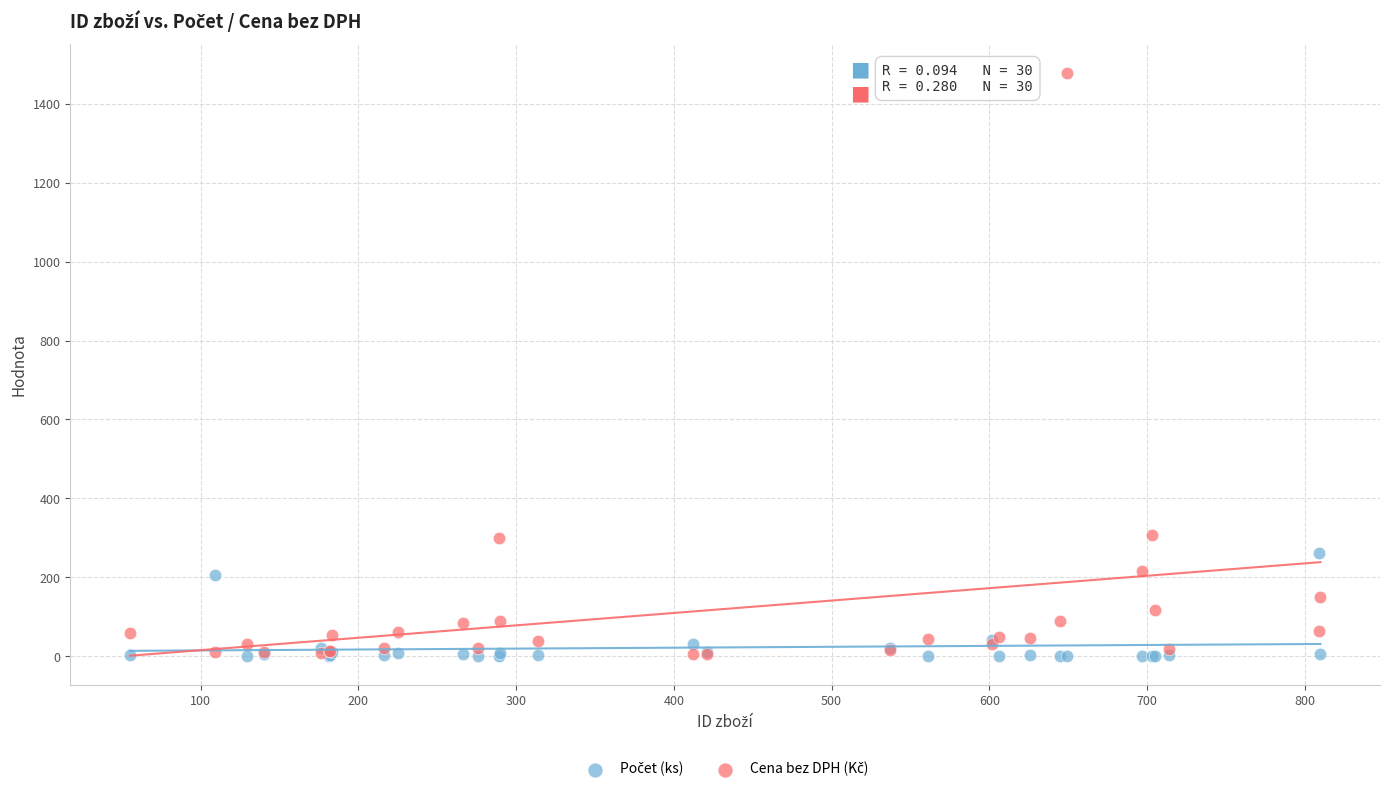

What is the X range (max minus min) for the scatter plot?

755.0